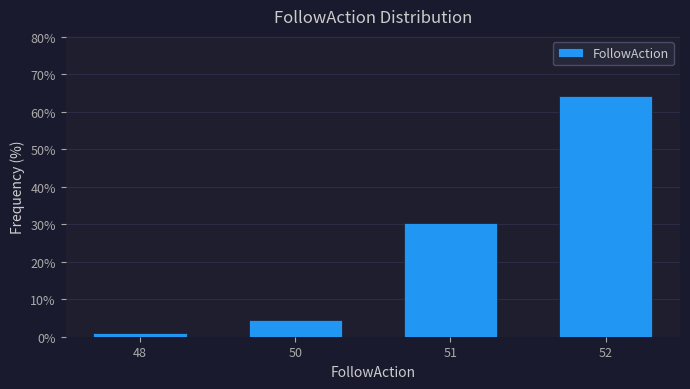

Reading left to right, extract all data points from this chart.

1.0	4.5	30.3	64.1